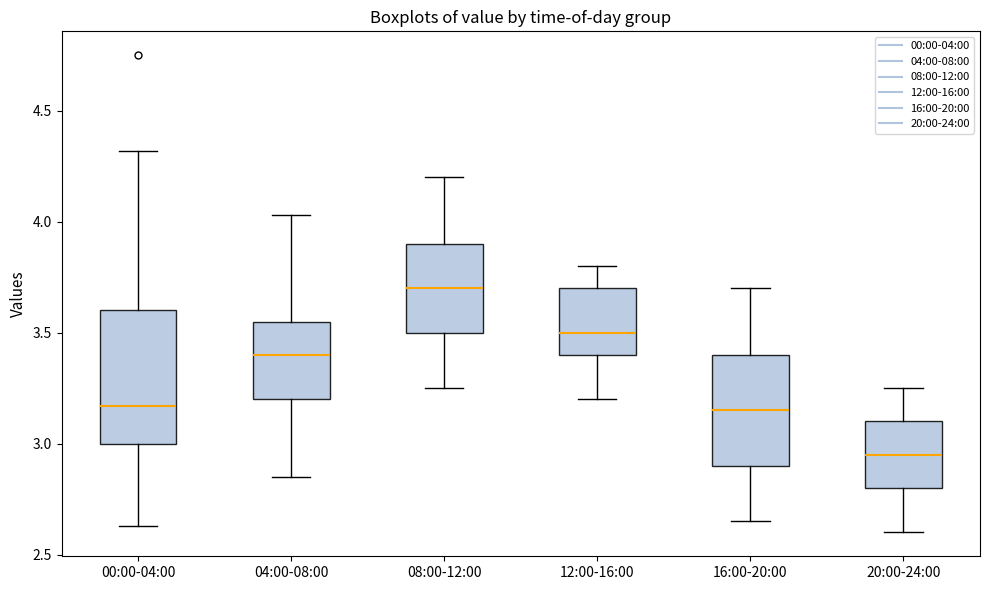

Reading left to right, transcribe this box plot: for each box, give where its median line is, the range the box spans, and where its two whiskers end, as read against the y-axis. The values are not printed on the chart, so give them approximately, as read against the axis.

00:00-04:00: median 3.15, box 3.00 to 3.60, whiskers 2.65 to 4.30
04:00-08:00: median 3.40, box 3.20 to 3.55, whiskers 2.85 to 4.05
08:00-12:00: median 3.70, box 3.50 to 3.90, whiskers 3.25 to 4.20
12:00-16:00: median 3.50, box 3.40 to 3.70, whiskers 3.20 to 3.80
16:00-20:00: median 3.15, box 2.90 to 3.40, whiskers 2.65 to 3.70
20:00-24:00: median 2.95, box 2.80 to 3.10, whiskers 2.60 to 3.25